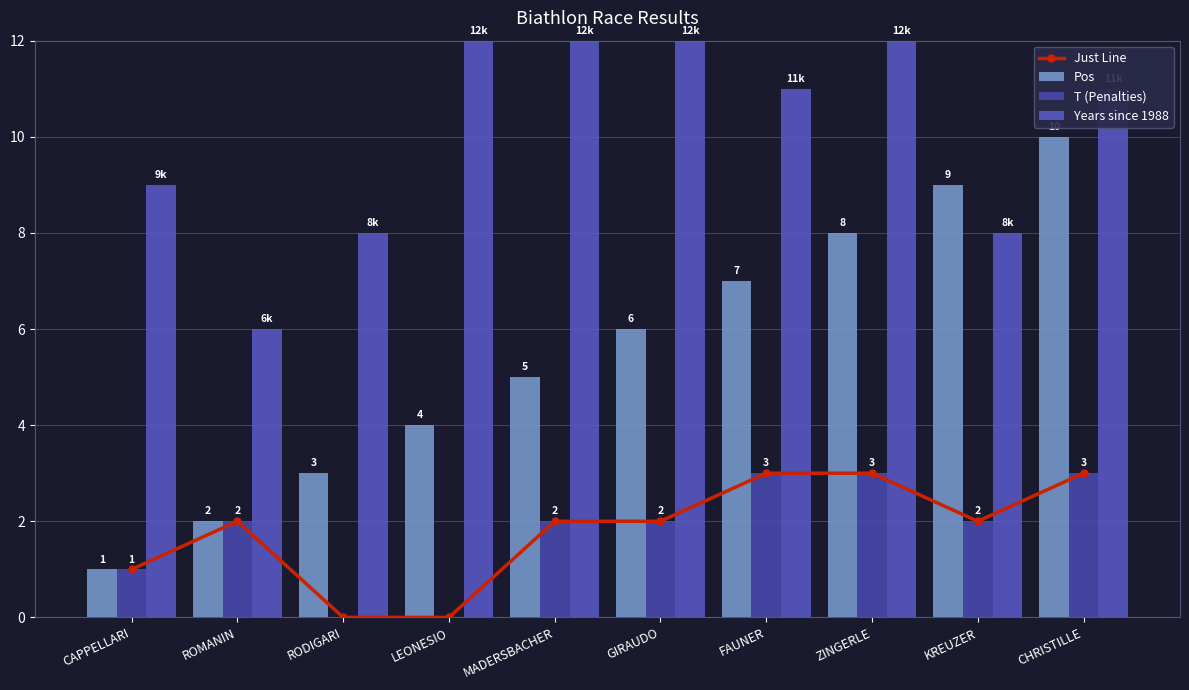

How many groups of bars are there?

10